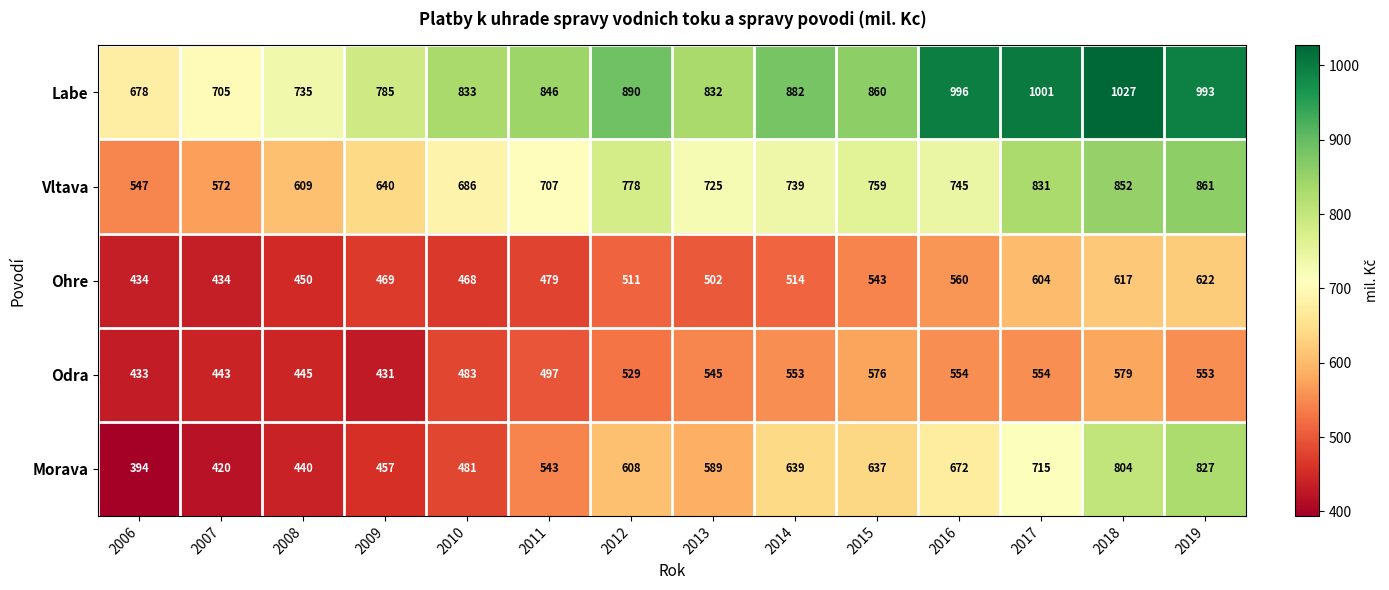

Count the number of data series in this chart.

5